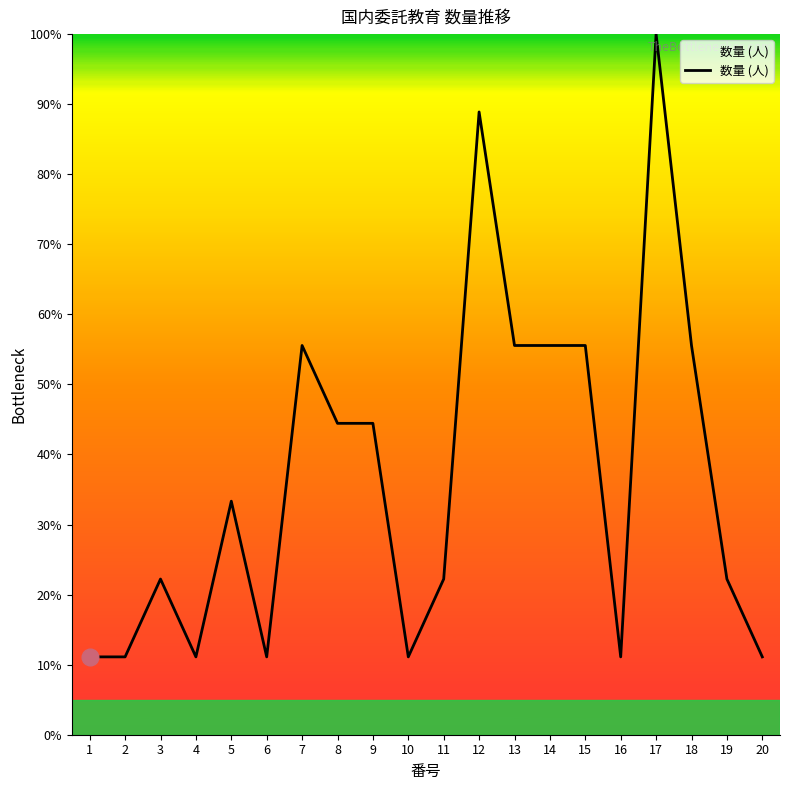

True or false: there are more than 1 points higher than both neighbors.

True